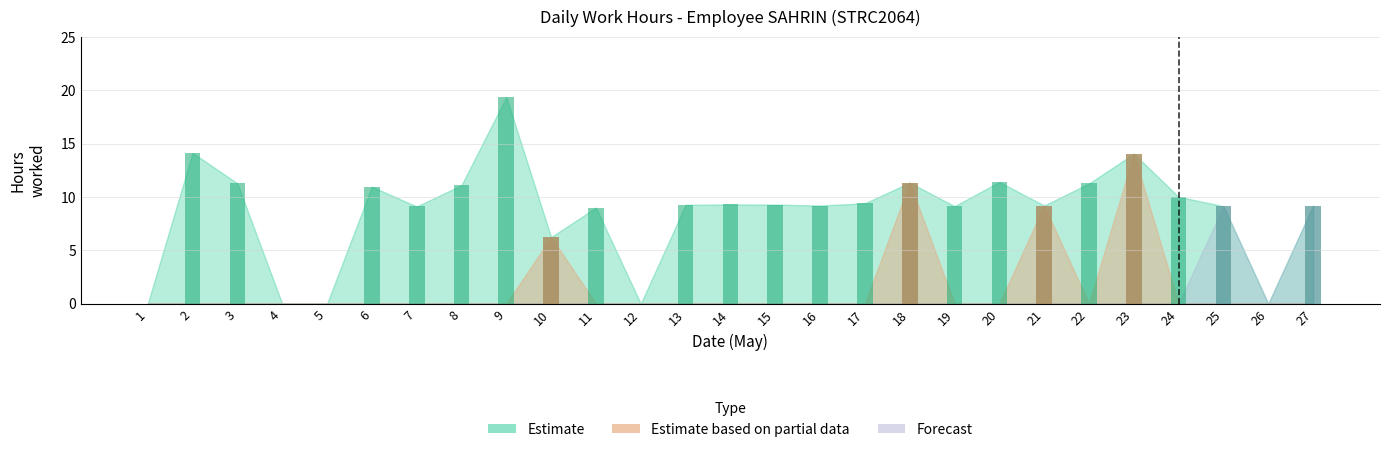

Does the chart contain stacked bars?

No